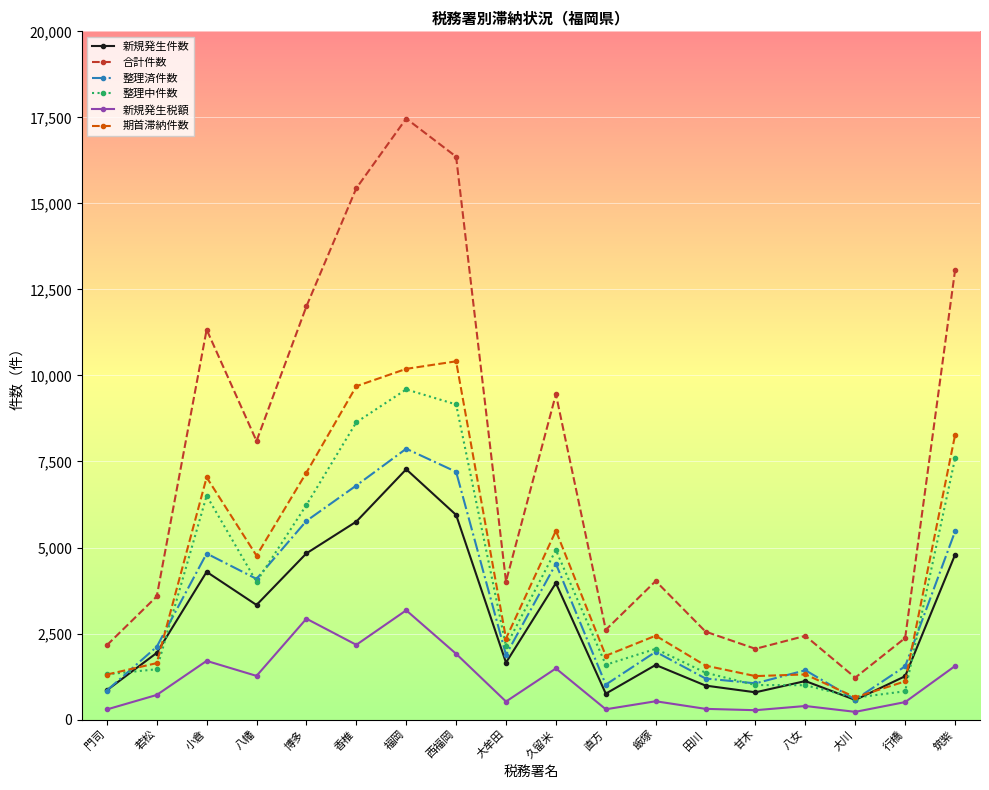

What is the label of the 18th point from the left?

筑紫